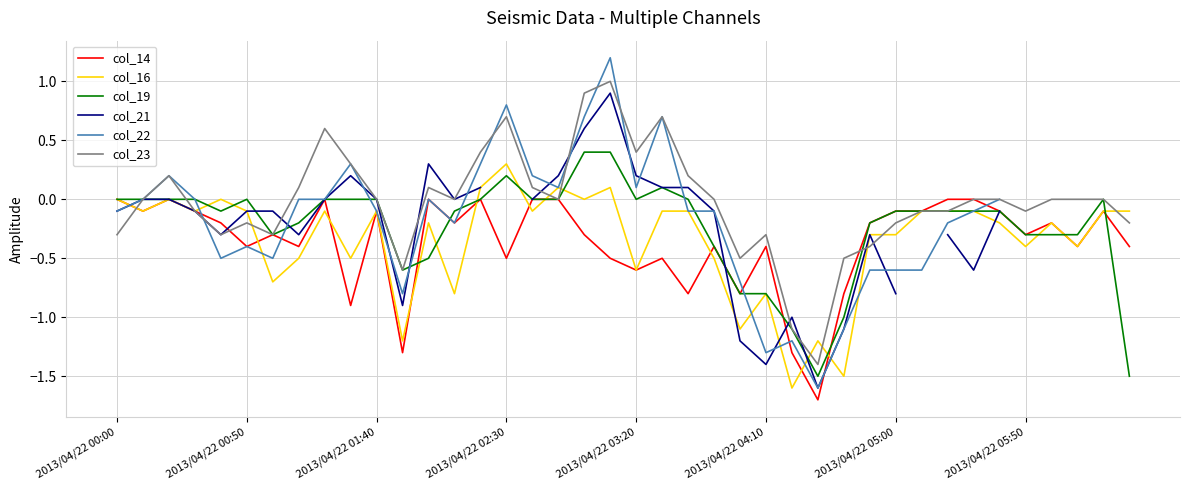

At which label does col_16 reach its peak?

2013/04/22 02:30